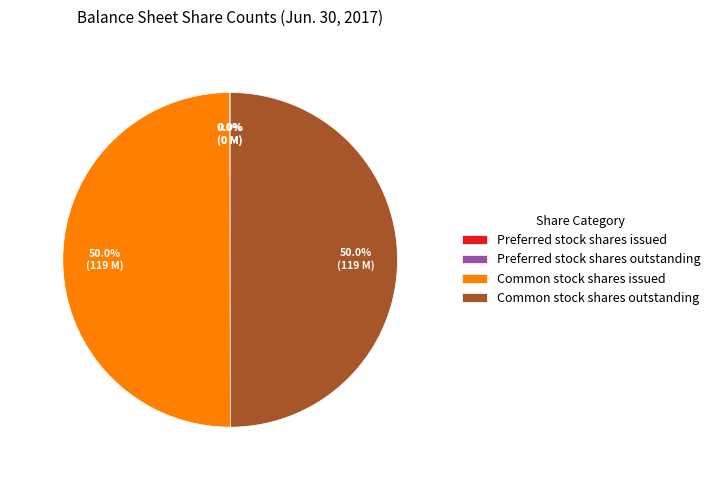

How much of the chart is everything except Common stock shares issued?

50.0%